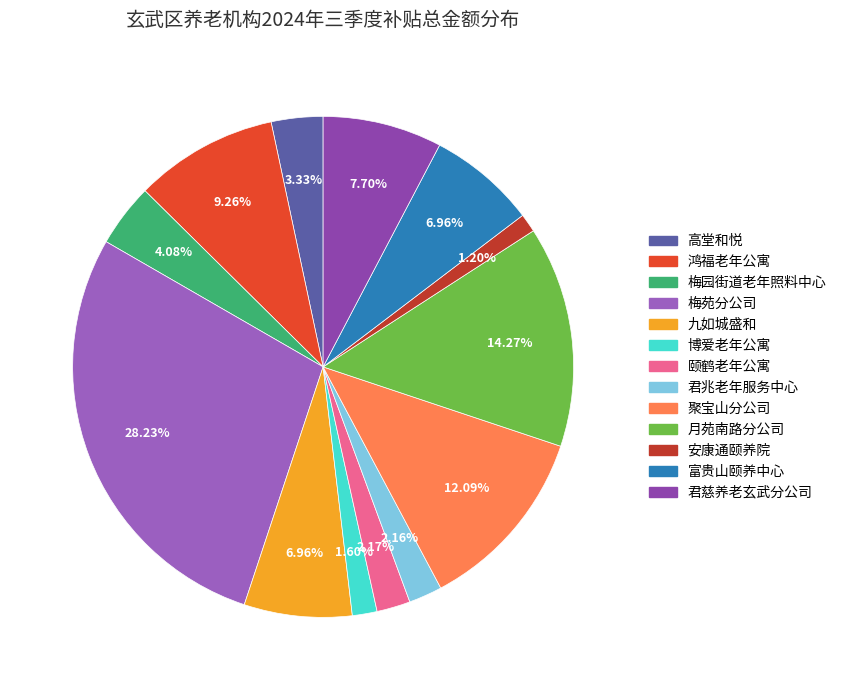

Does any single category account for the majority?

No